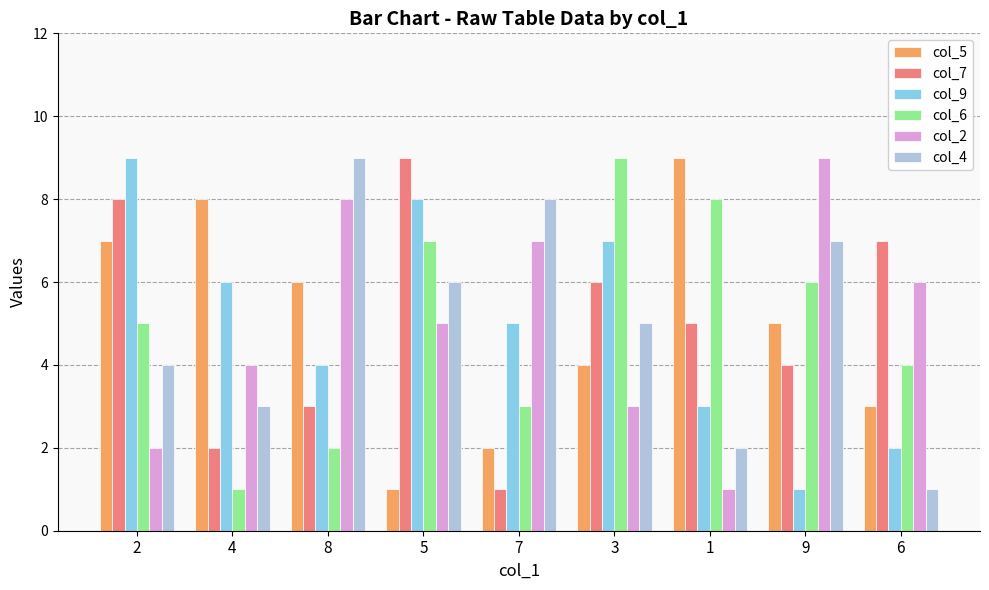

Which series changed the most between 9 and 6?

col_4